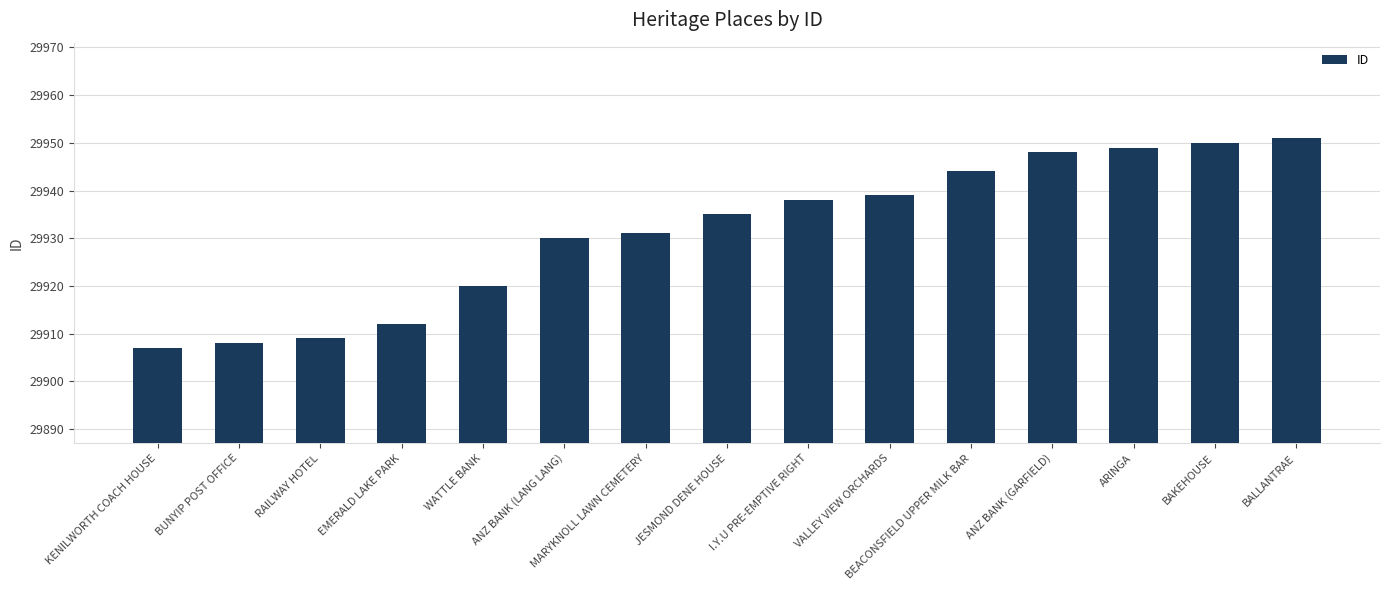

What value does the data have at VALLEY VIEW ORCHARDS?

29939